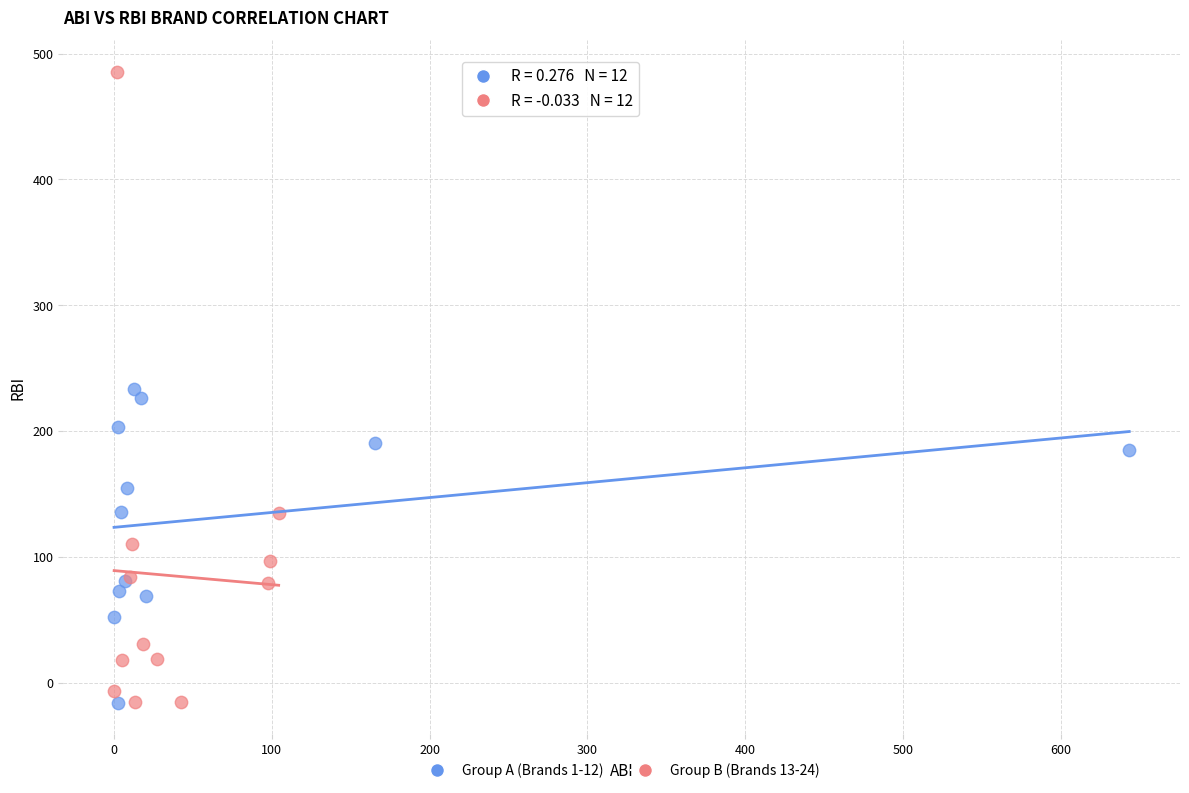

Which series reaches the maximum Y coordinate?

Group B (Brands 13-24)